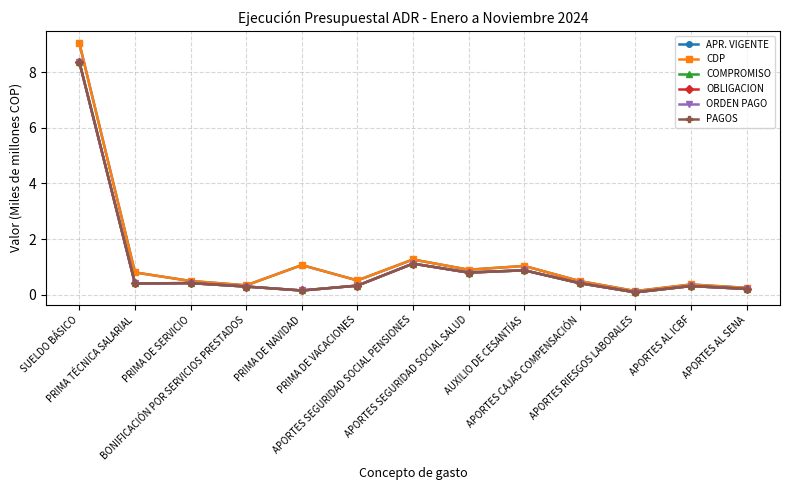

What is the difference between the second highest and minimum values in the CDP series?

1.1